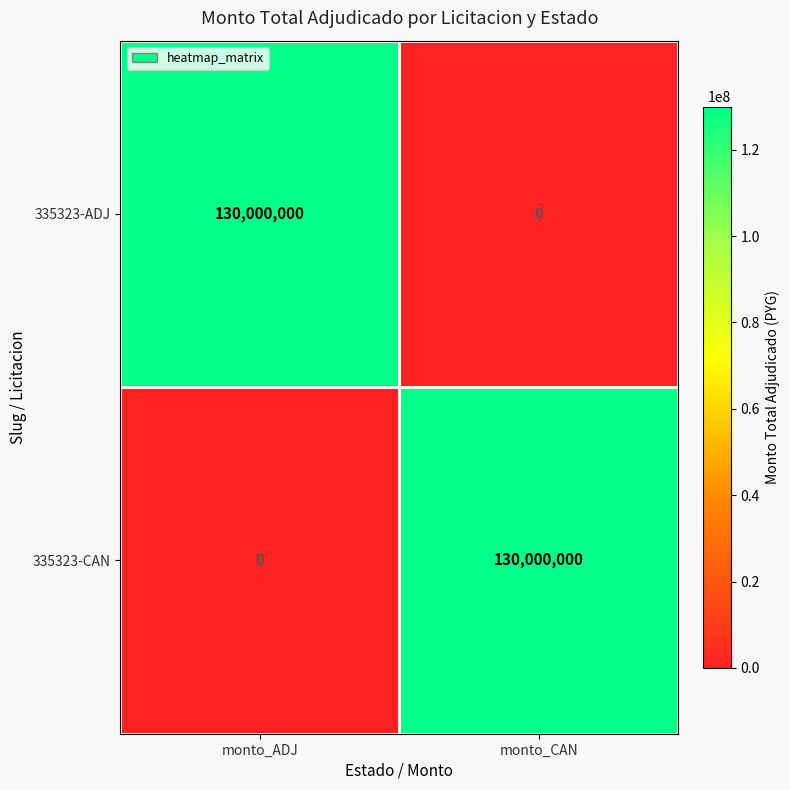

Count the number of data series in this chart.

2